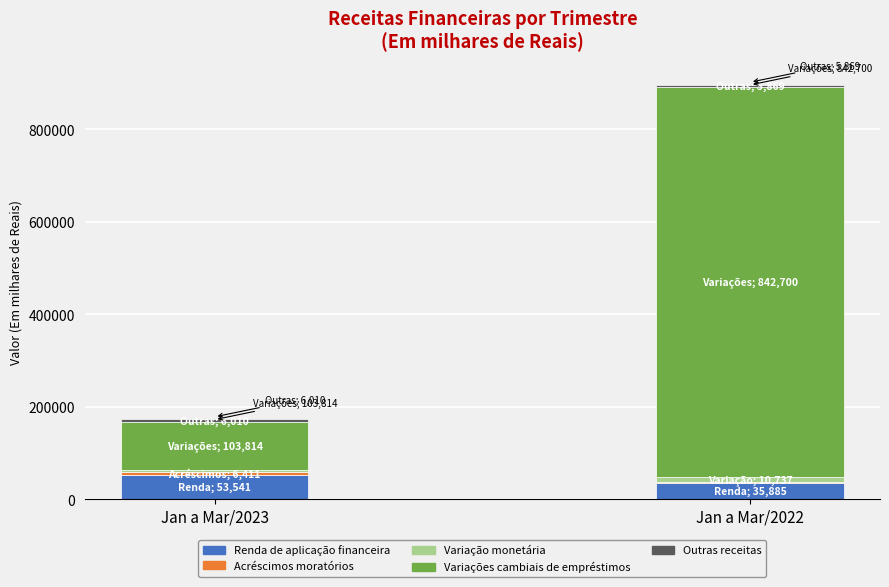

What is the maximum value for Renda de aplicação financeira?

53541